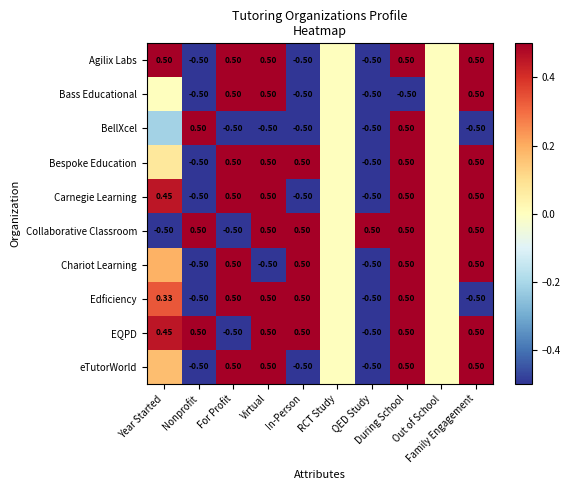

What is the smallest value displayed?

-0.5